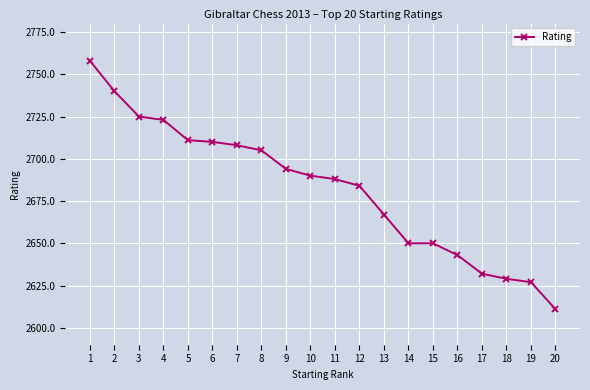

Which label corresponds to the smallest value in the chart?

20